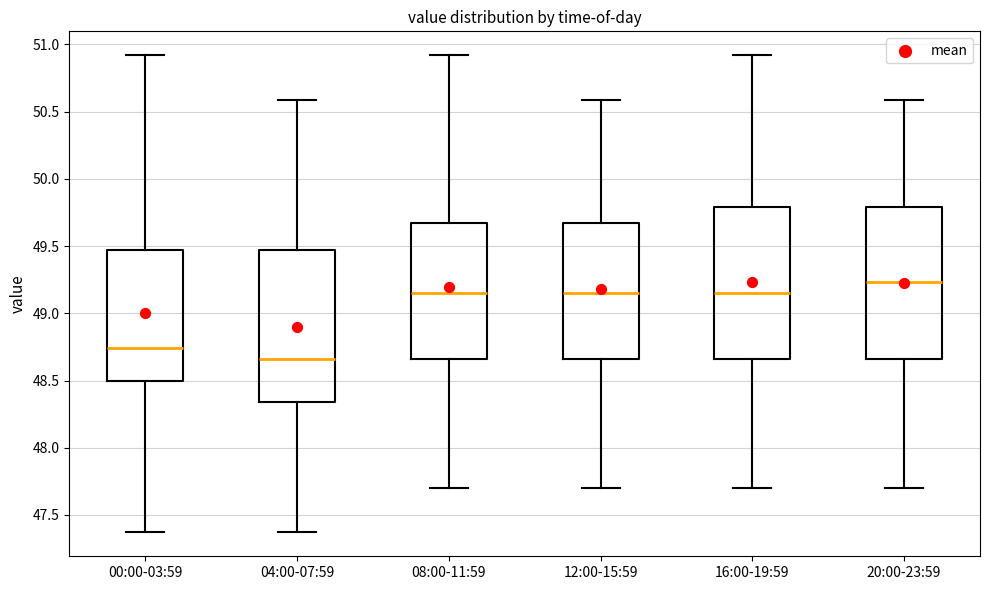

Reading left to right, read every box against the y-axis: the position of its median line, the range the box covers, and the ends of its whiskers. The values are not printed on the chart, so give them approximately, as read against the axis.

00:00-03:59: median 48.75, box 48.50 to 49.45, whiskers 47.35 to 50.90
04:00-07:59: median 48.65, box 48.35 to 49.45, whiskers 47.35 to 50.60
08:00-11:59: median 49.15, box 48.65 to 49.65, whiskers 47.70 to 50.90
12:00-15:59: median 49.15, box 48.65 to 49.65, whiskers 47.70 to 50.60
16:00-19:59: median 49.15, box 48.65 to 49.80, whiskers 47.70 to 50.90
20:00-23:59: median 49.25, box 48.65 to 49.80, whiskers 47.70 to 50.60